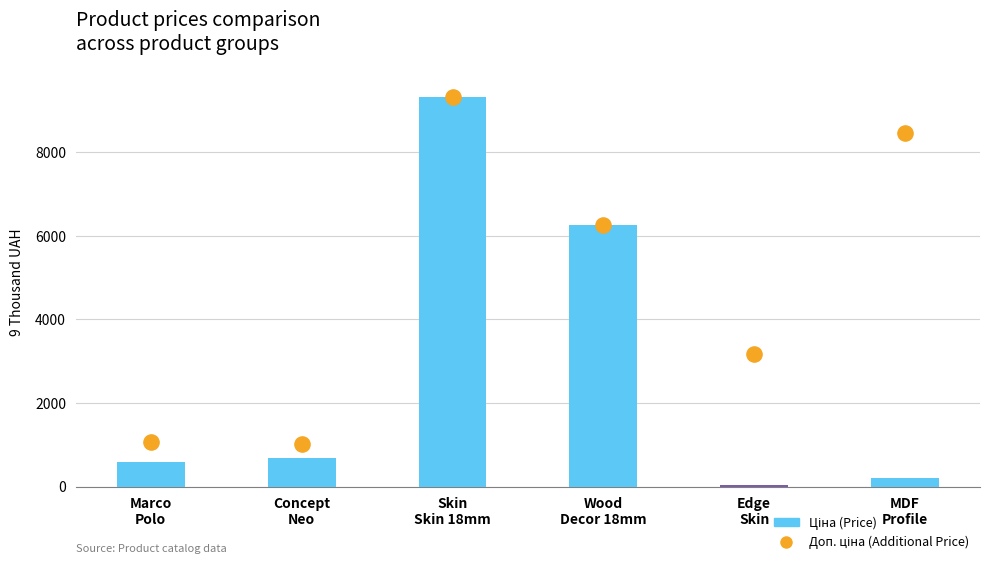

At which category is the sum across all series the highest?

Skin
Skin 18mm